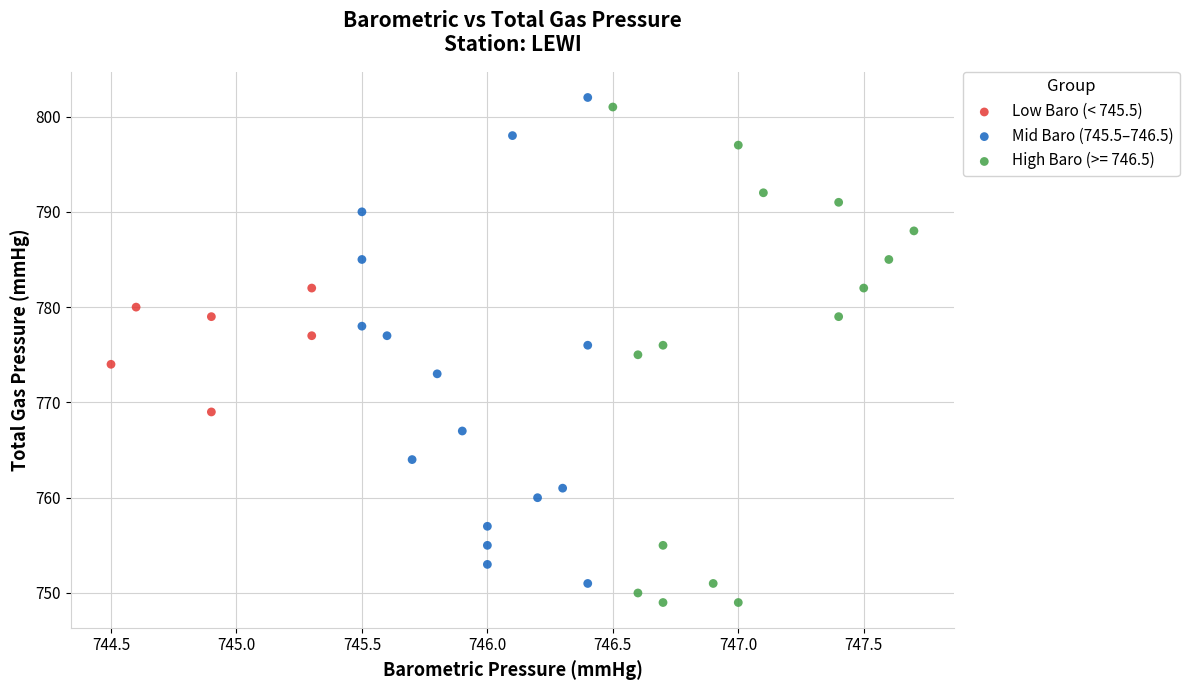

What are all the series names shown in the legend?

Low Baro (< 745.5), Mid Baro (745.5–746.5), High Baro (>= 746.5)